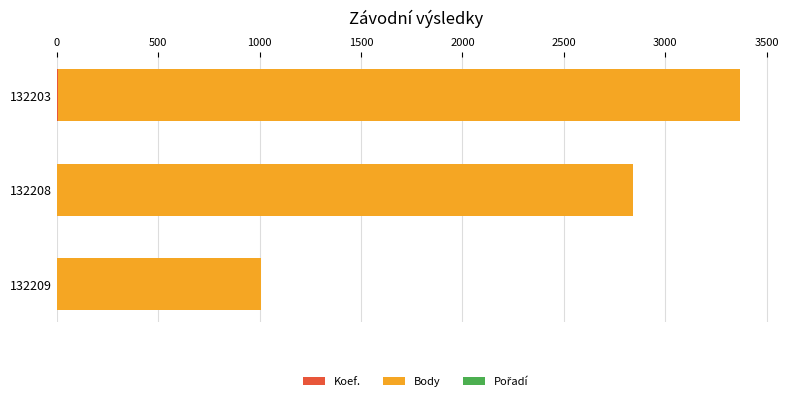

At which category is the sum across all series the highest?

132203